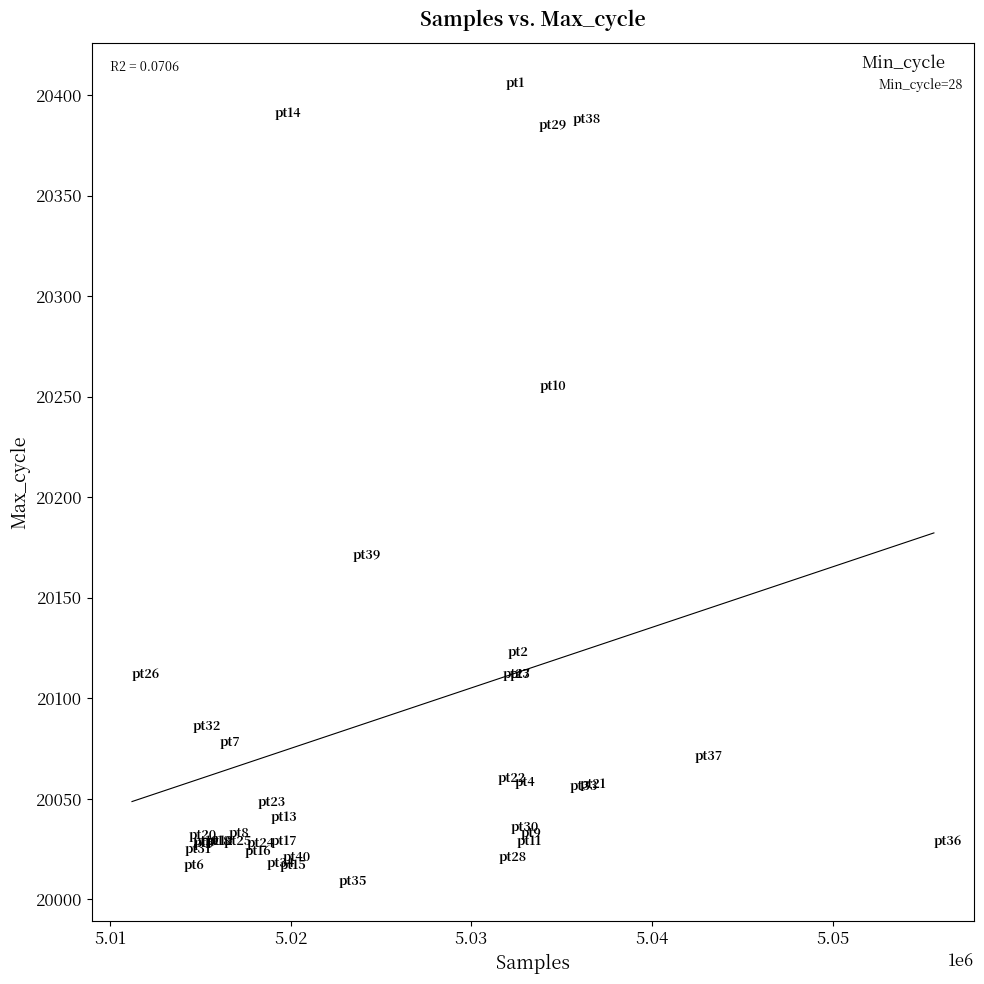

What Y value in the scatter plot is closest to 20207?

20171